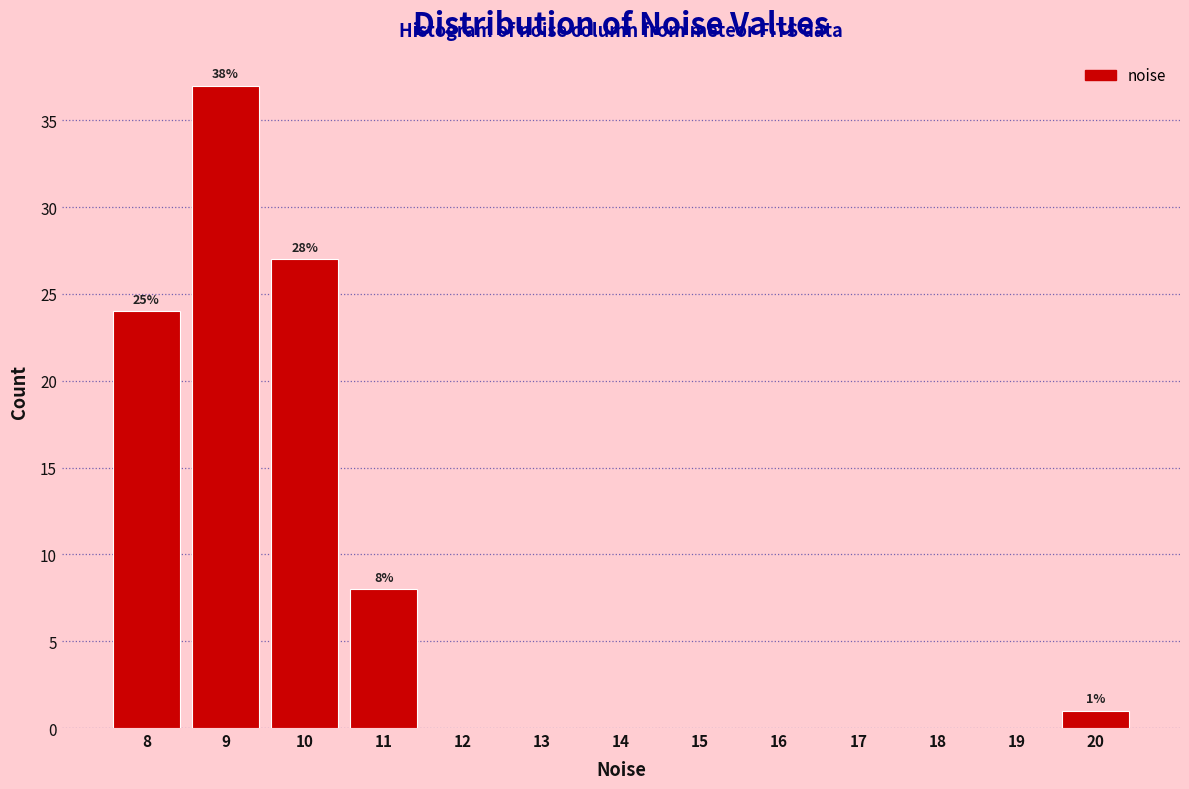

Reading left to right, extract all data points from this chart.

8=24	9=37	10=27	11=8	12=0	13=0	14=0	15=0	16=0	17=0	18=0	19=0	20=1